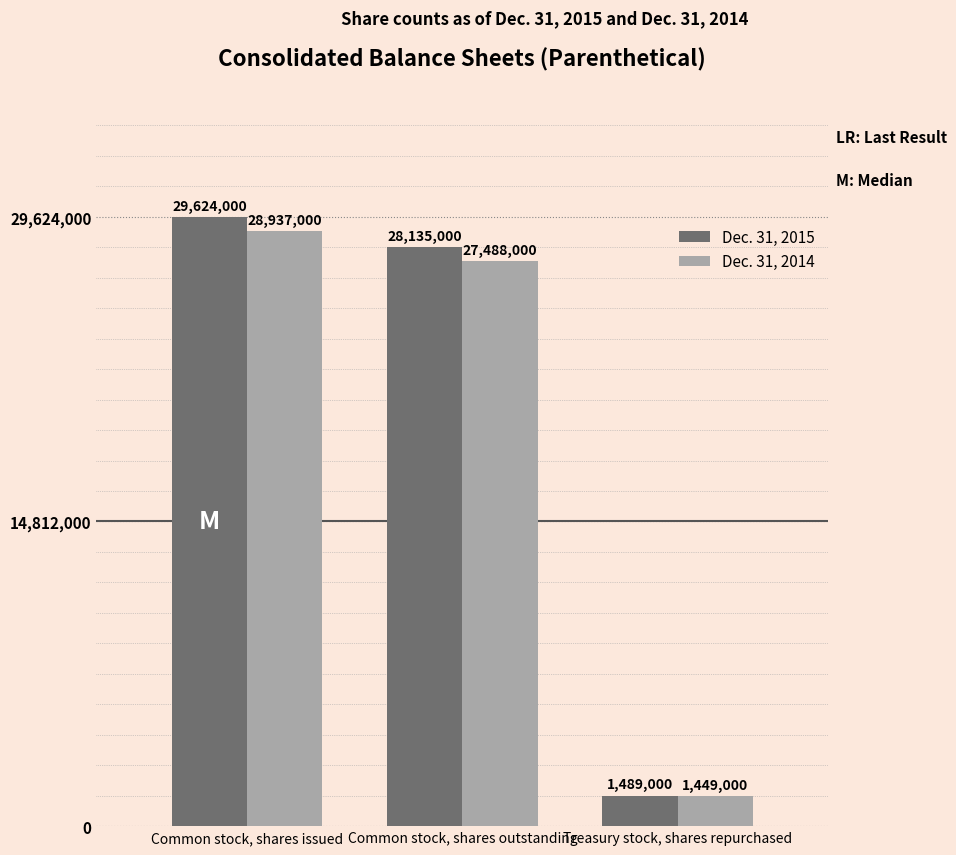

True or false: Dec. 31, 2015 has a value of 28135000 at Common stock, shares outstanding.

True